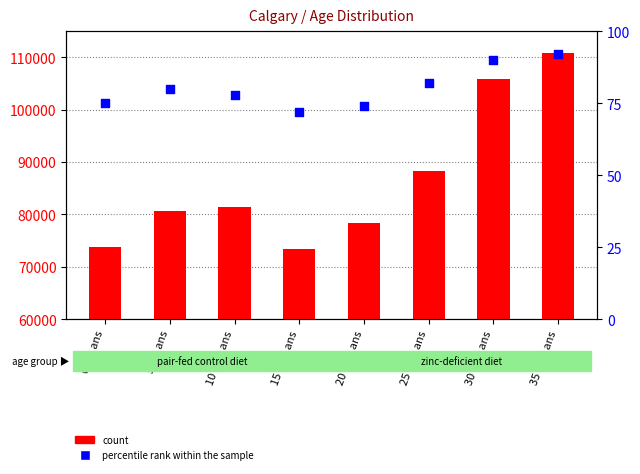

Is the value of percentile rank within the sample at 5 à 9 ans greater than the value of count at 30 à 34 ans?

No